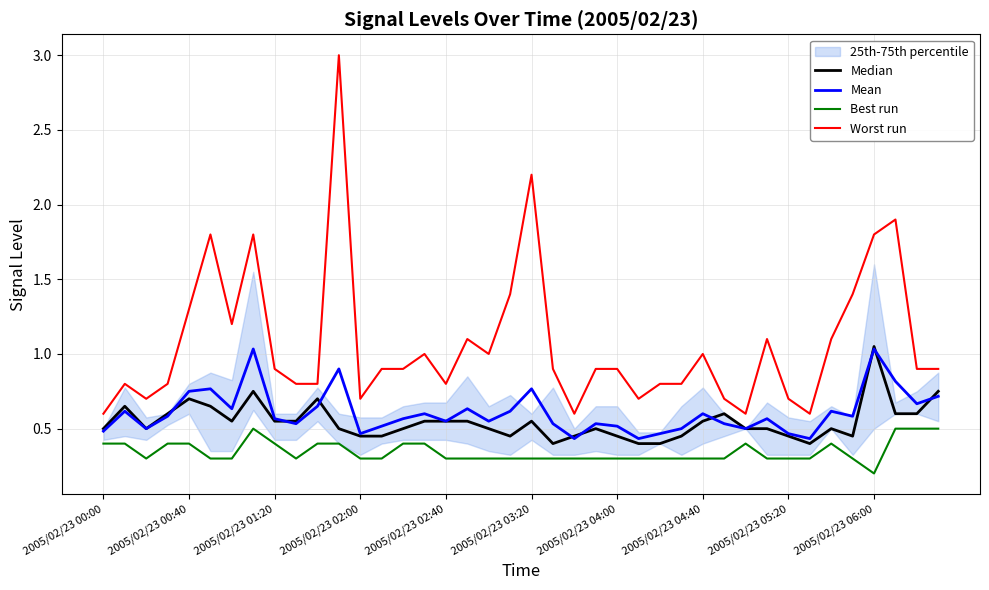

List the series in order of their peak value, highest first.

Worst run, Median, Mean, Best run